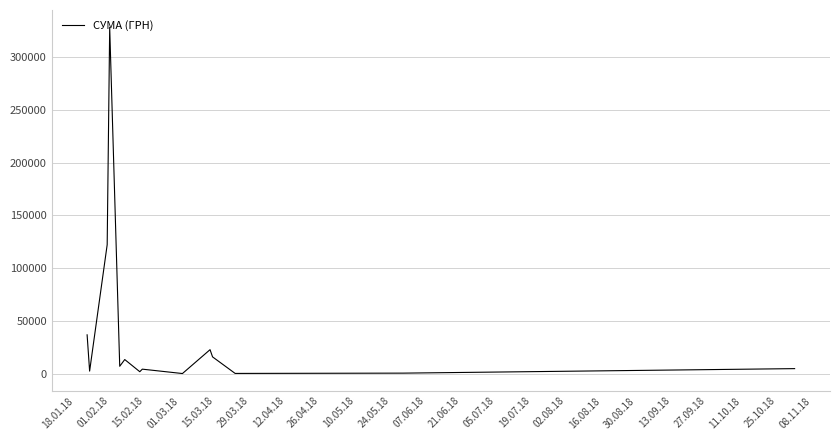

What is the difference between the maximum and minimum values?

328251.3